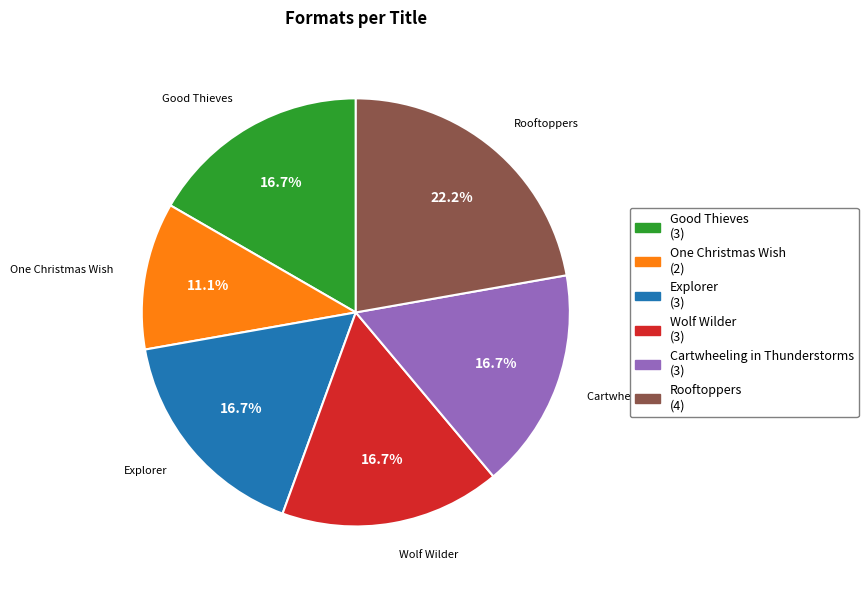

What percentage is NOT represented by Good Thieves?

83.3%